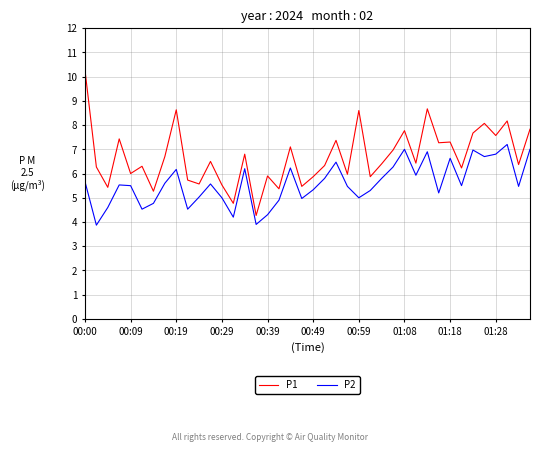

What is the difference between the maximum and minimum values in the P2 series?

3.3